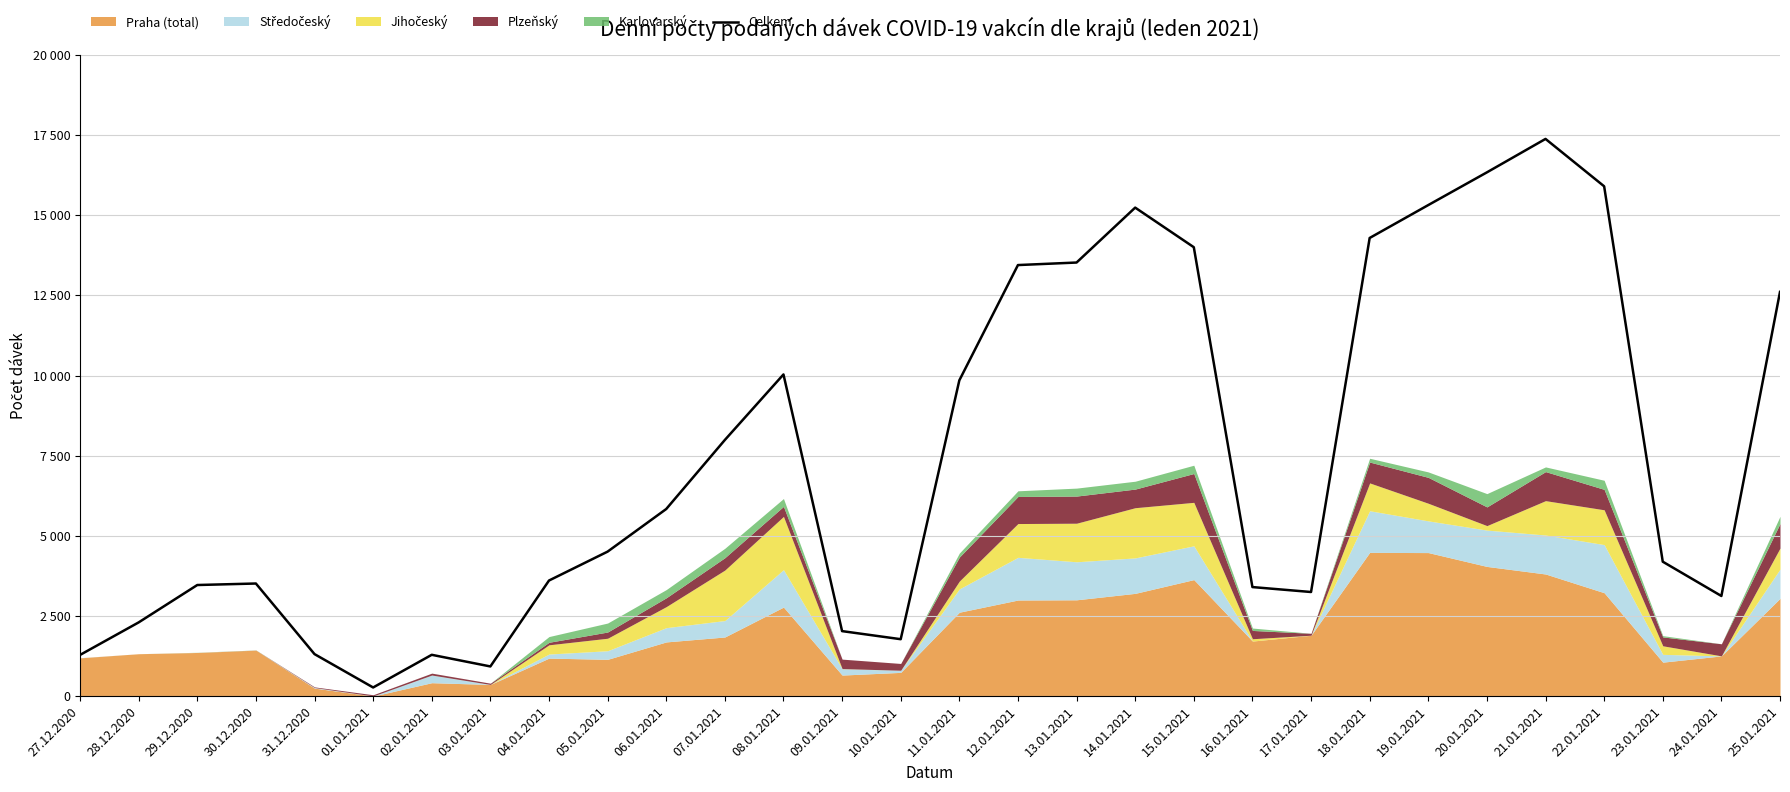

How many values exceed 4509?

14